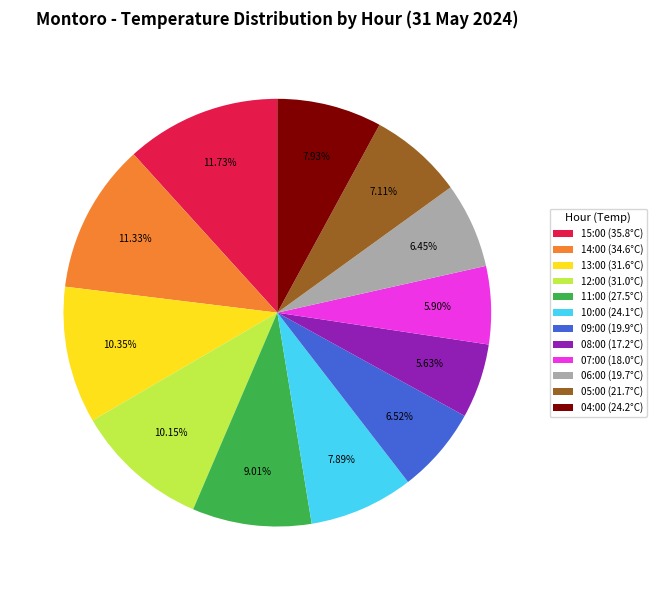

How much of the chart is everything except 10:00 (24.1°C)?

92.1%